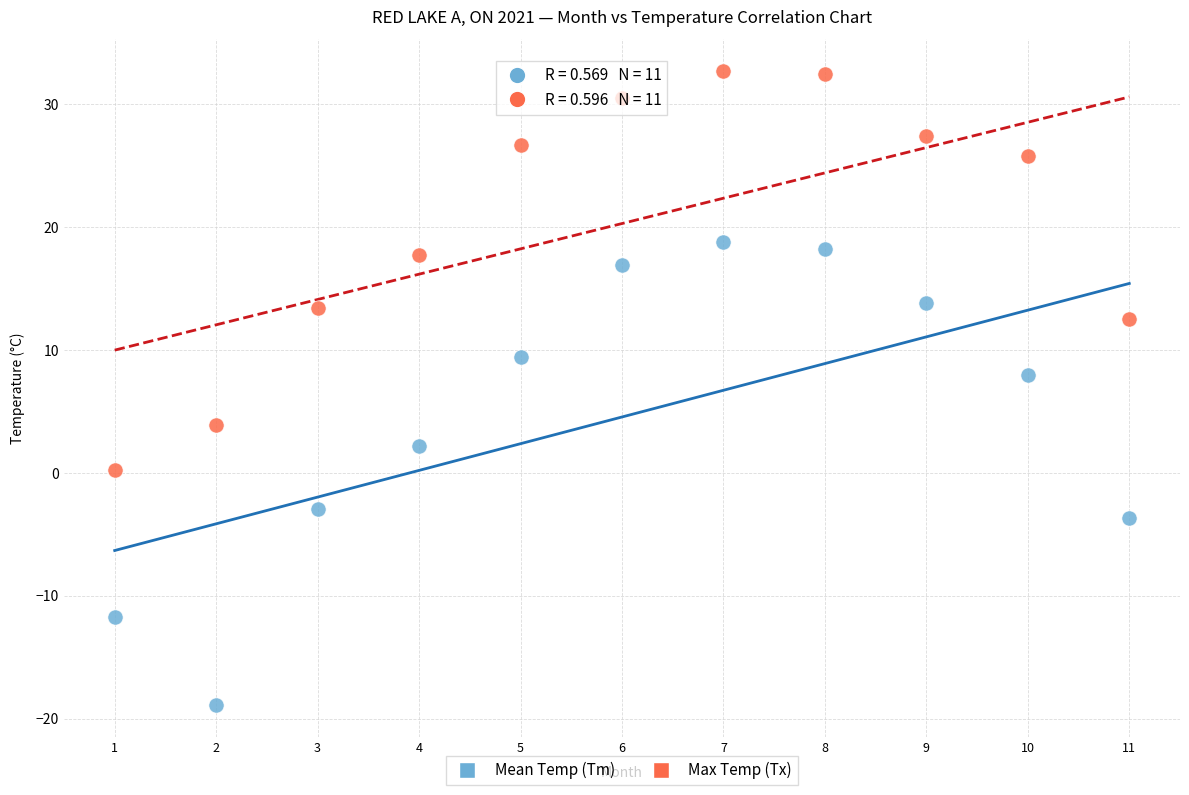

In the Max Temp (Tx) series, what Y value is closest to 16?

17.7